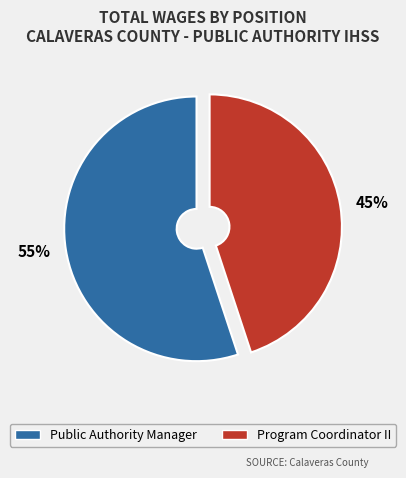

To the nearest percent, what is the combined percentage of Program Coordinator II and Public Authority Manager?

100%